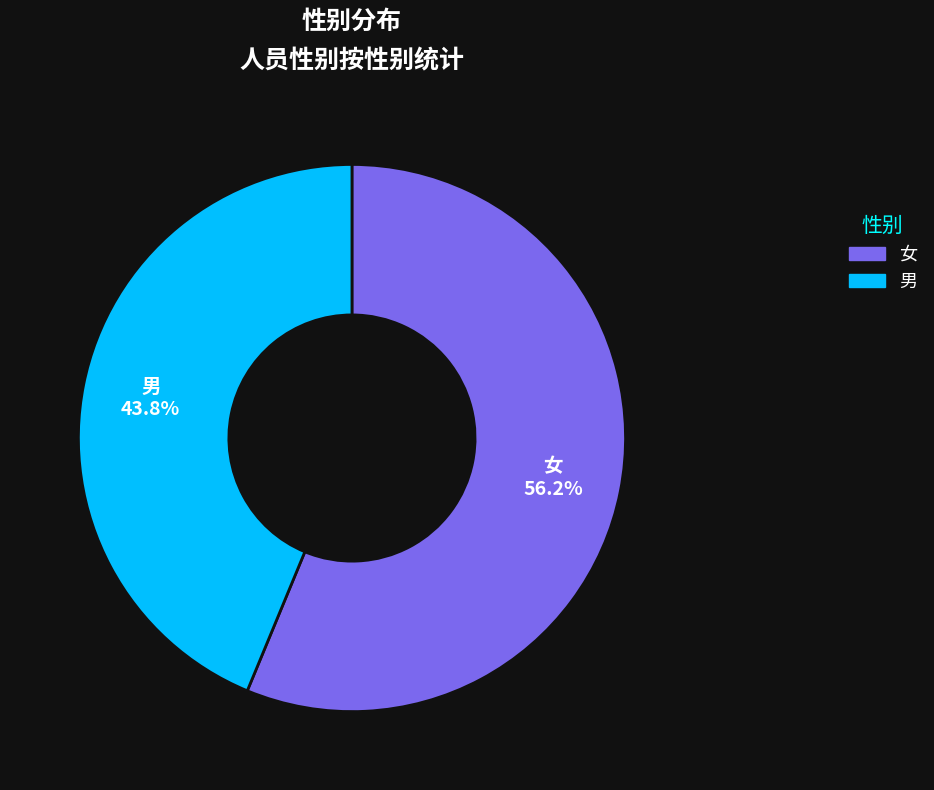

How many slices are in this pie chart?

2